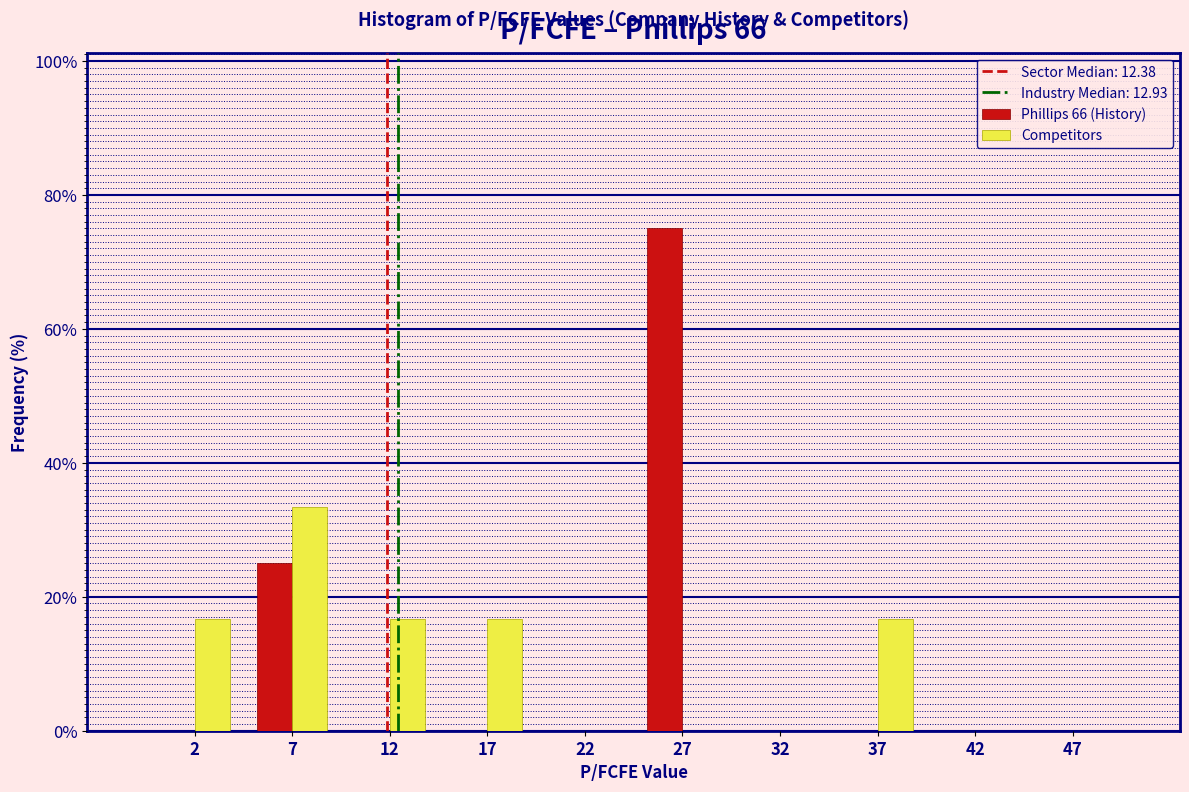

Reading left to right, transcribe this chart: for each range on the x-axis, give the height of each series' bar. The values are not printed on the chart, so give them approximately, as read against the axis.

0 to 5: Phillips 66 (History)=0	Competitors=16
5 to 10: Phillips 66 (History)=26	Competitors=34
10 to 15: Phillips 66 (History)=0	Competitors=16
15 to 20: Phillips 66 (History)=0	Competitors=16
20 to 25: Phillips 66 (History)=0	Competitors=0
25 to 30: Phillips 66 (History)=76	Competitors=0
30 to 35: Phillips 66 (History)=0	Competitors=0
35 to 40: Phillips 66 (History)=0	Competitors=16
40 to 45: Phillips 66 (History)=0	Competitors=0
45 to 50: Phillips 66 (History)=0	Competitors=0